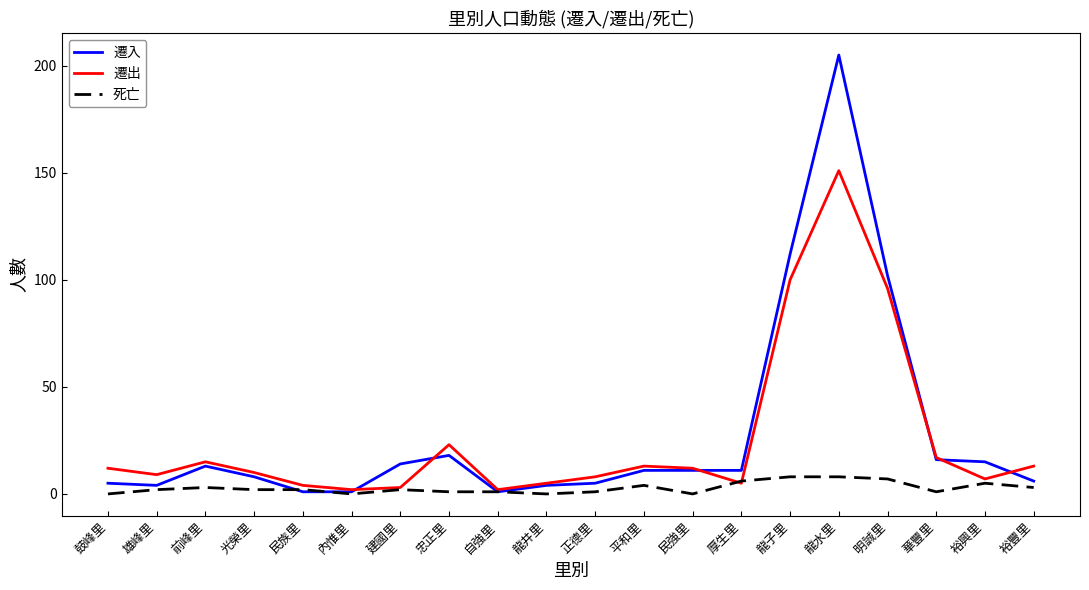

What is the total value across all series at 正德里?

14